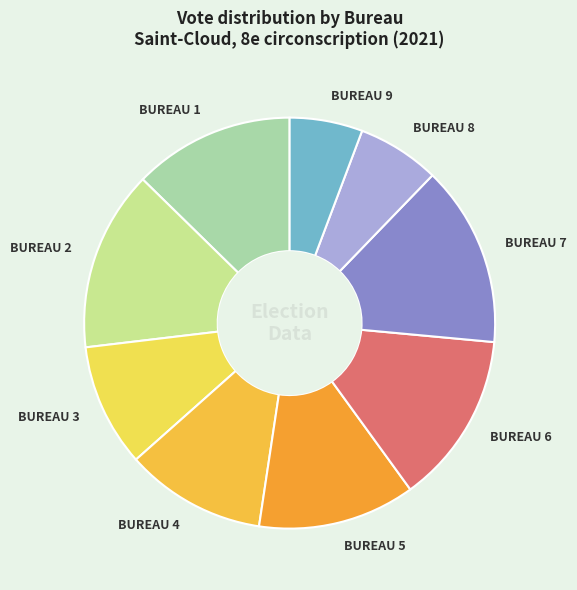

Do BUREAU 8 and BUREAU 2 together represent more than half of the pie?

No